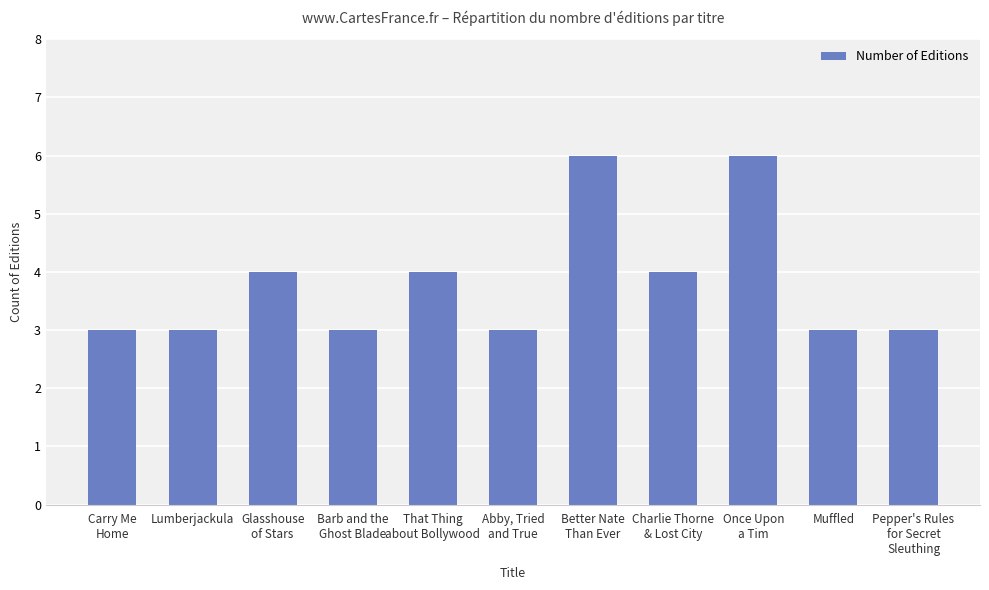

True or false: the data shows 4 at Muffled.

False